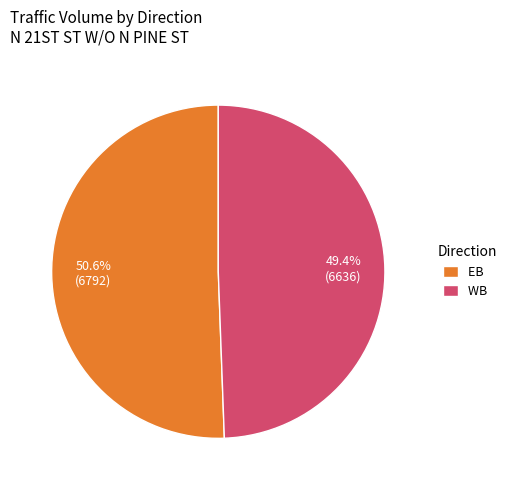

To the nearest percent, what portion does WB represent?

49%